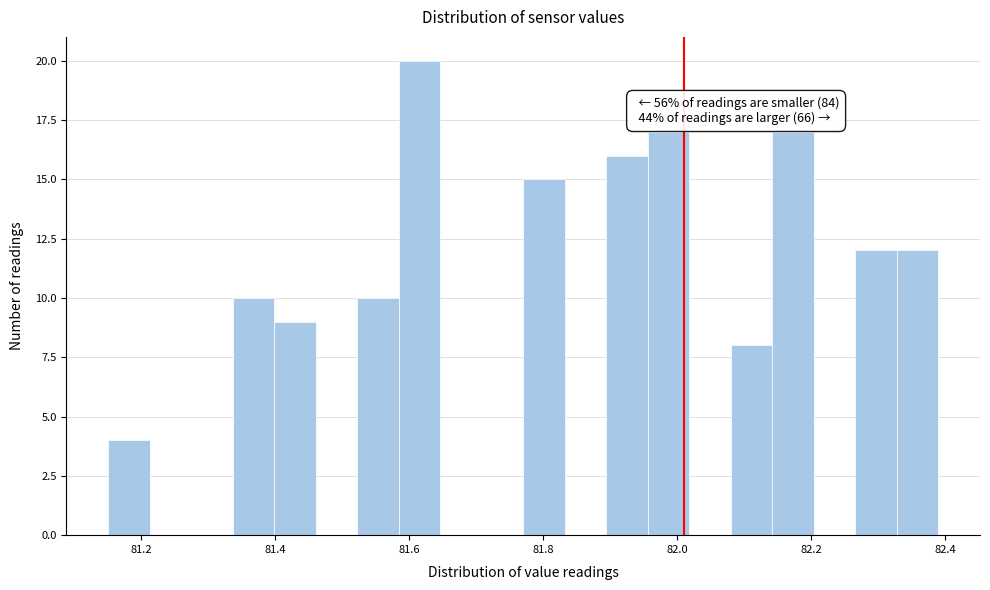

Around what value on the x-axis is the tallest bar? Give the approximate position of its centre, as read against the axis.

81.62